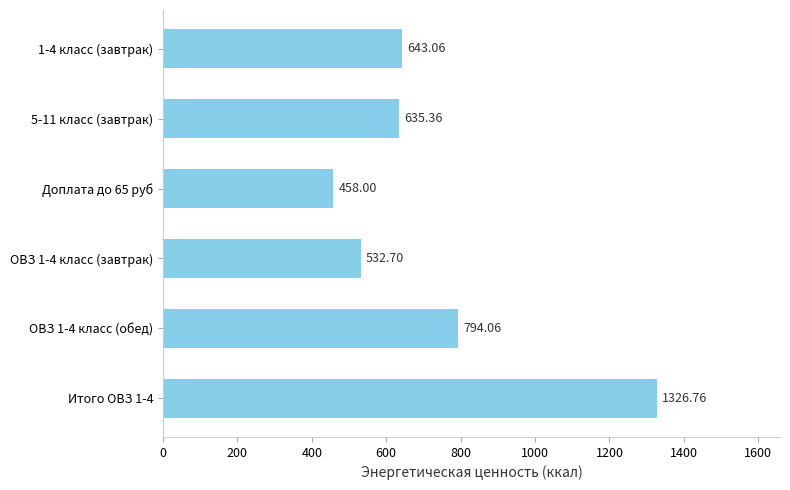

Rank the categories by value from highest to lowest.

Итого ОВЗ 1-4, ОВЗ 1-4 класс (обед), 1-4 класс (завтрак), 5-11 класс (завтрак), ОВЗ 1-4 класс (завтрак), Доплата до 65 руб